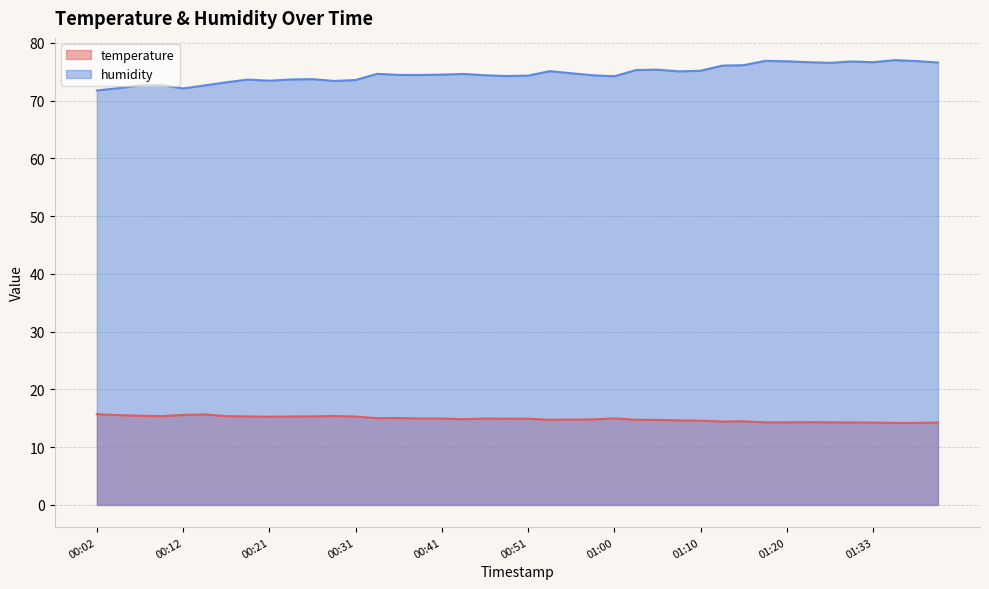

Reading left to right, extract all data points from this chart.

temperature: 15.7	15.6	15.4	15.4	15.6	15.7	15.4	15.3	15.3	15.3	15.3	15.4	15.3	15.0	15.1	15.0	15.0	14.8	15.0	14.9	14.9	14.7	14.8	14.8	15.0	14.7	14.7	14.6	14.6	14.4	14.5	14.3	14.3	14.3	14.3	14.3	14.3	14.2	14.2	14.3
humidity: 71.8	72.2	72.6	72.7	72.1	72.6	73.2	73.6	73.4	73.7	73.7	73.4	73.6	74.6	74.4	74.4	74.5	74.6	74.4	74.2	74.3	75.1	74.7	74.4	74.2	75.3	75.3	75.0	75.2	76.0	76.1	76.9	76.8	76.6	76.5	76.8	76.6	77.0	76.8	76.6